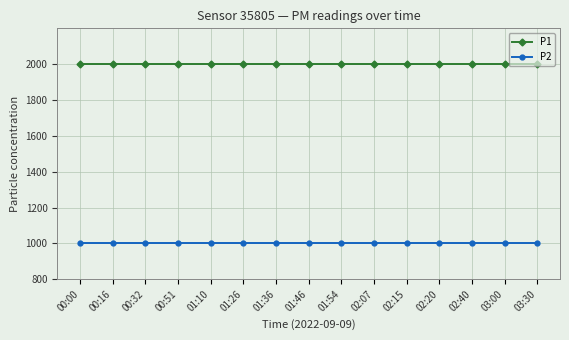

True or false: P2 has a value of 999.9 at 00:32.

True